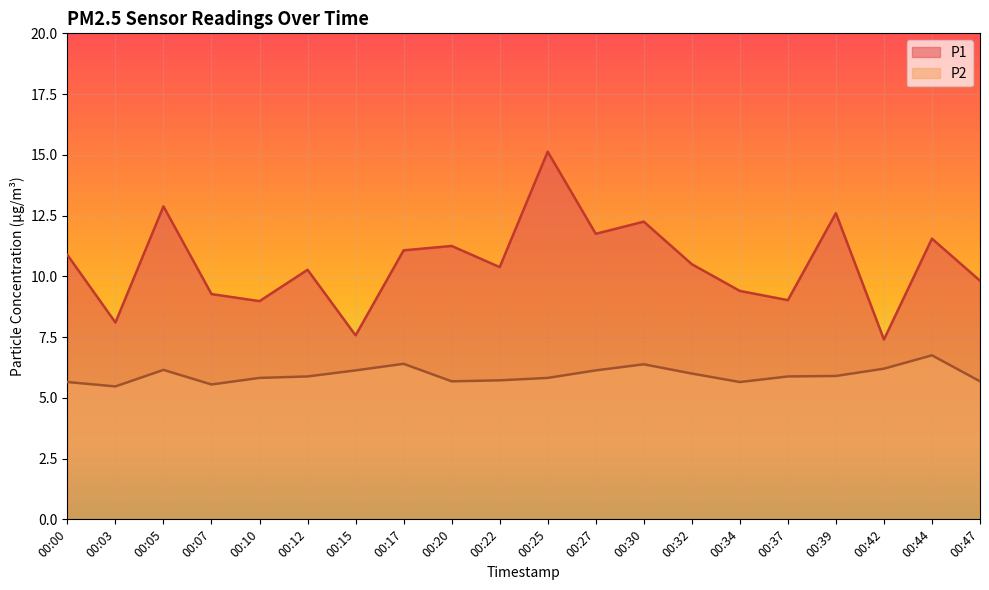

What is the sum of all P2 values?

118.8